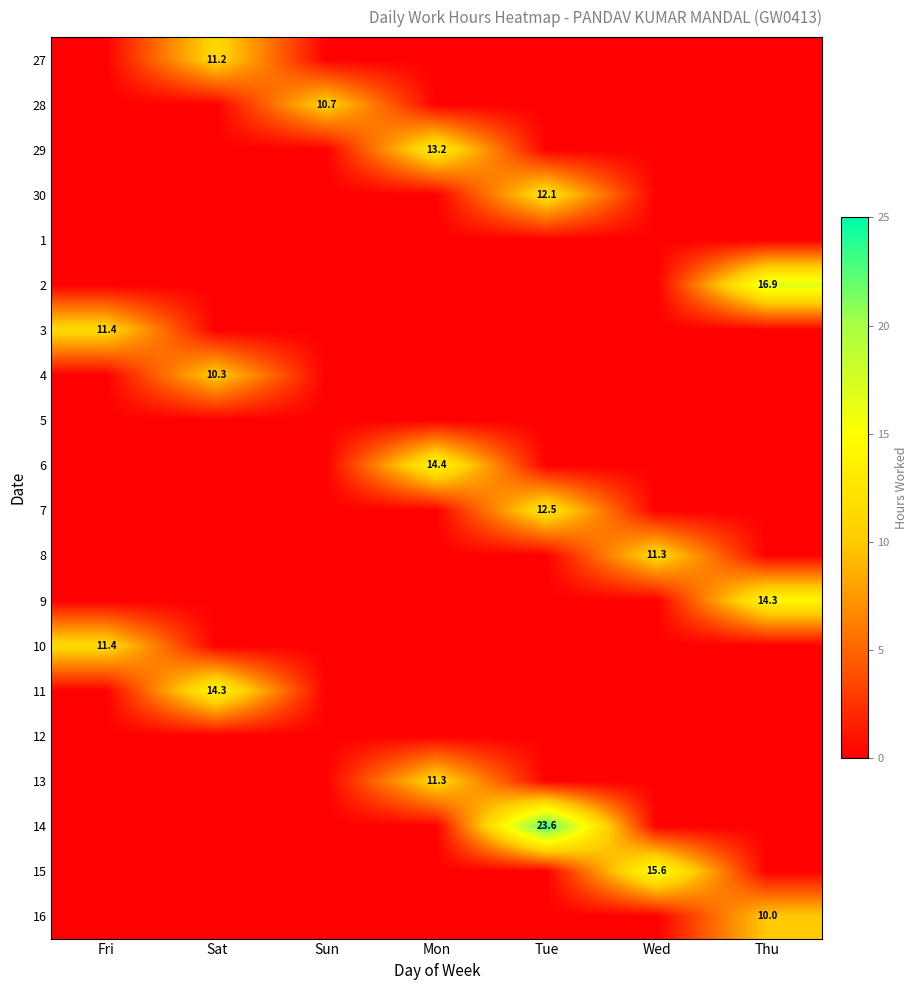

How many values in the 7 series exceed 0?

1